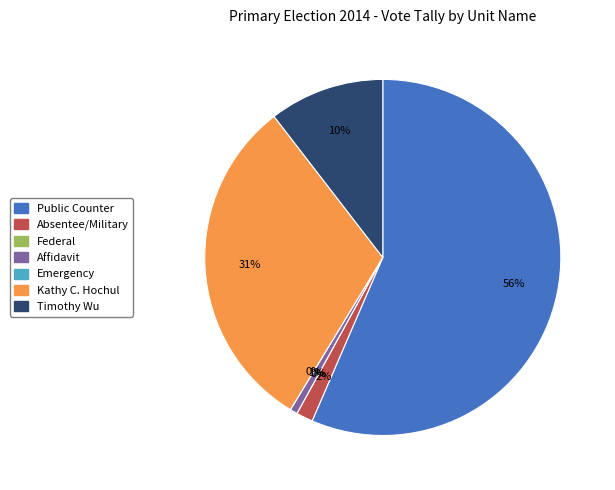

True or false: Kathy C. Hochul accounts for 22% of the total.

False